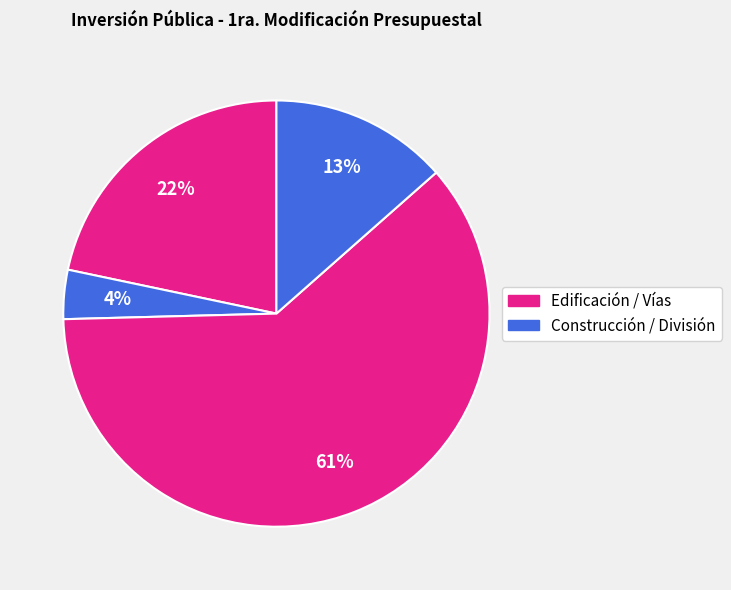

How many segments does this pie chart have?

4